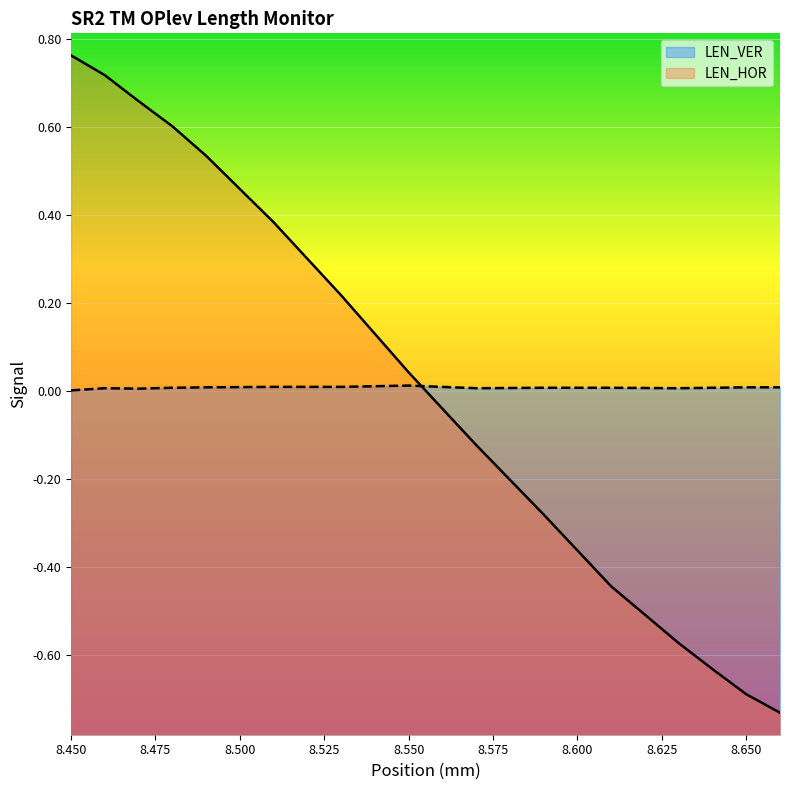

At how many categories does at least one series exceed 0?

16